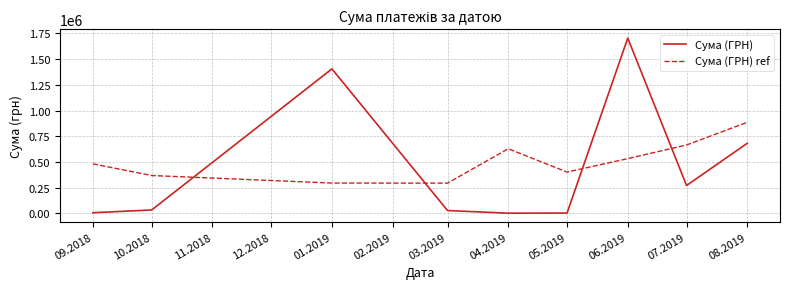

Which series has the widest spread of values?

Сума (ГРН)